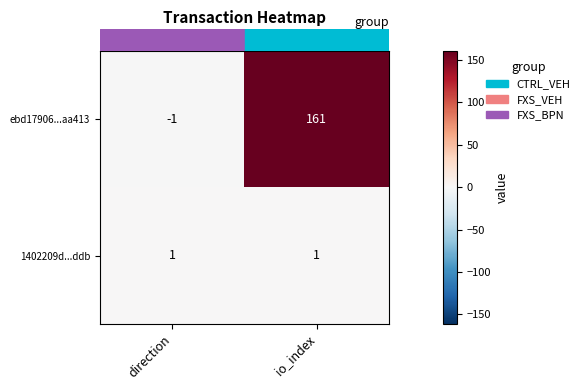

The ebd17906...aa413 series shows 215 at io_index. True or false?

False